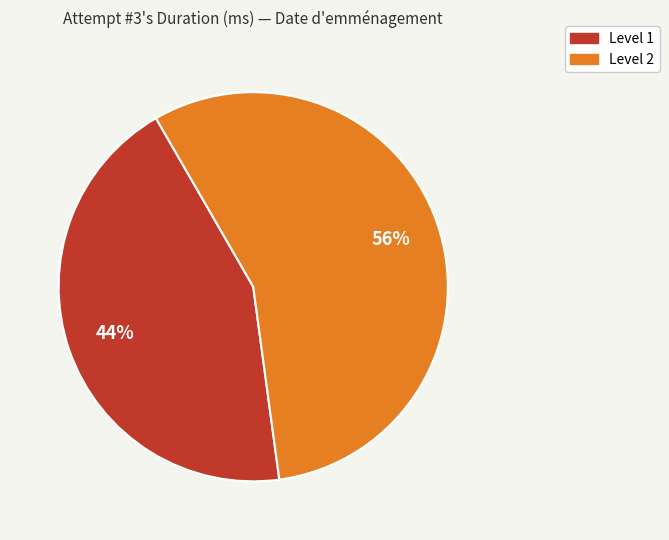

Count the number of slices in the pie.

2